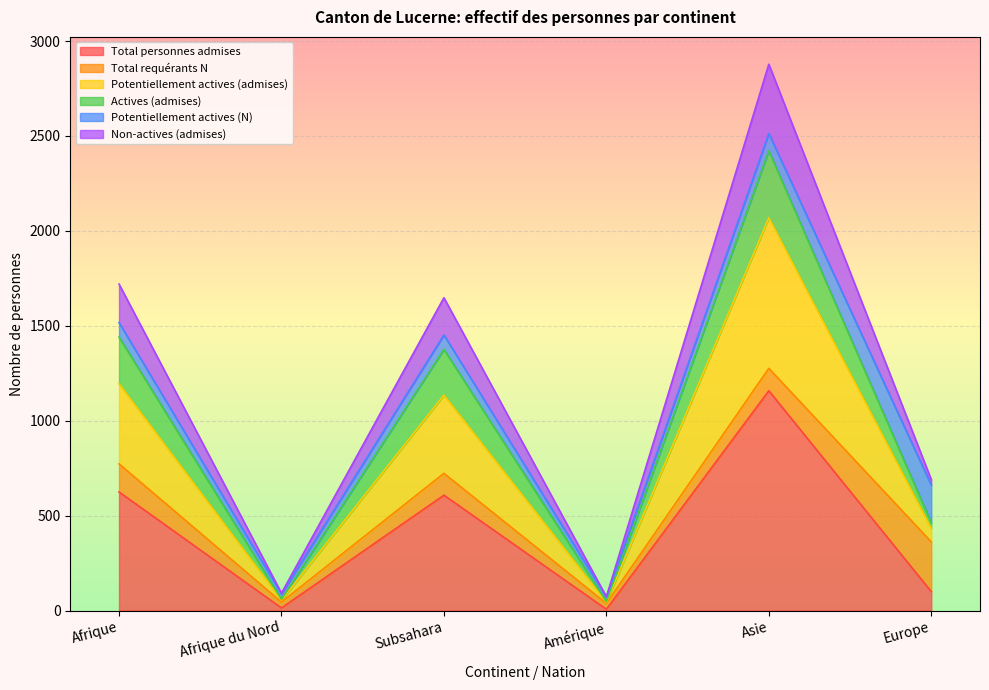

The Total personnes admises series shows 1007 at Subsahara. True or false?

False